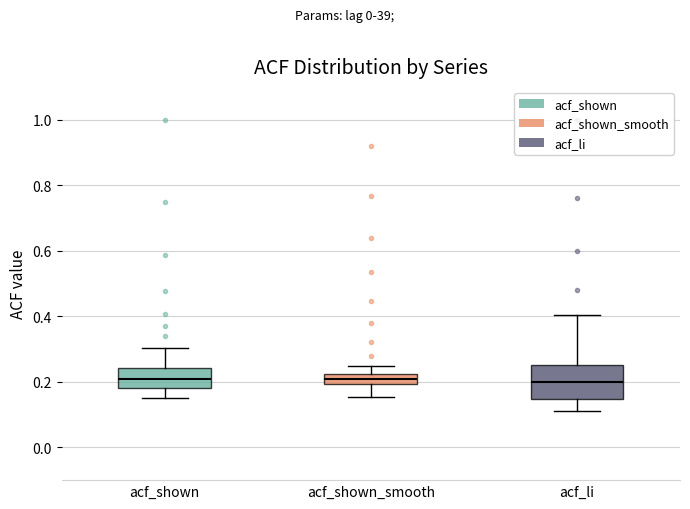

Where does the lower whisker of the box for acf_shown_smooth end on the y-axis? The values are not printed on the chart, so give them approximately, as read against the axis.

0.16